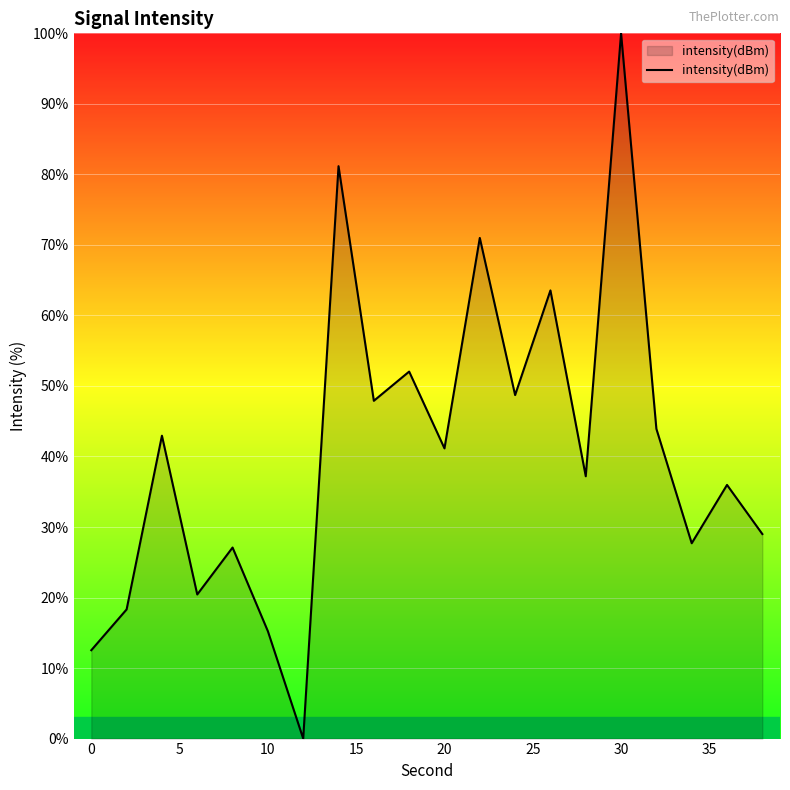

What is the difference between the maximum and minimum values?

100.0